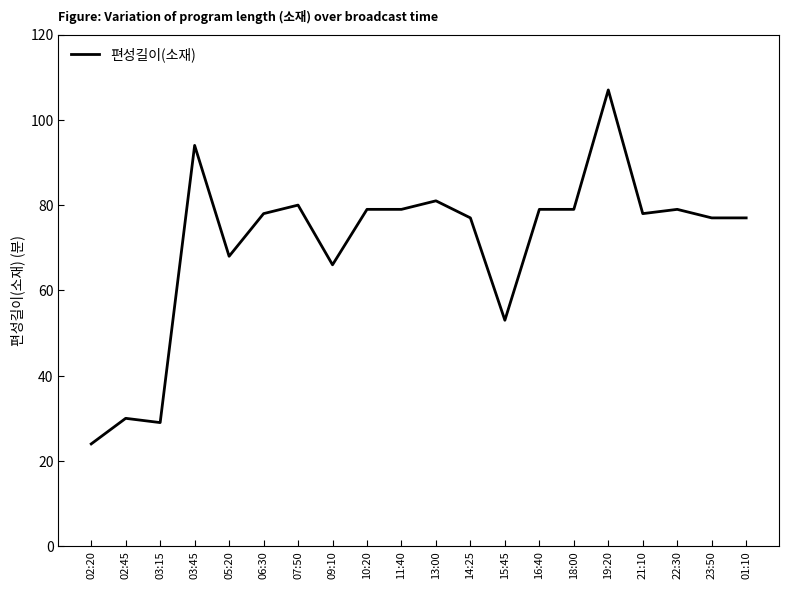

What position from the left is 11:40?

10